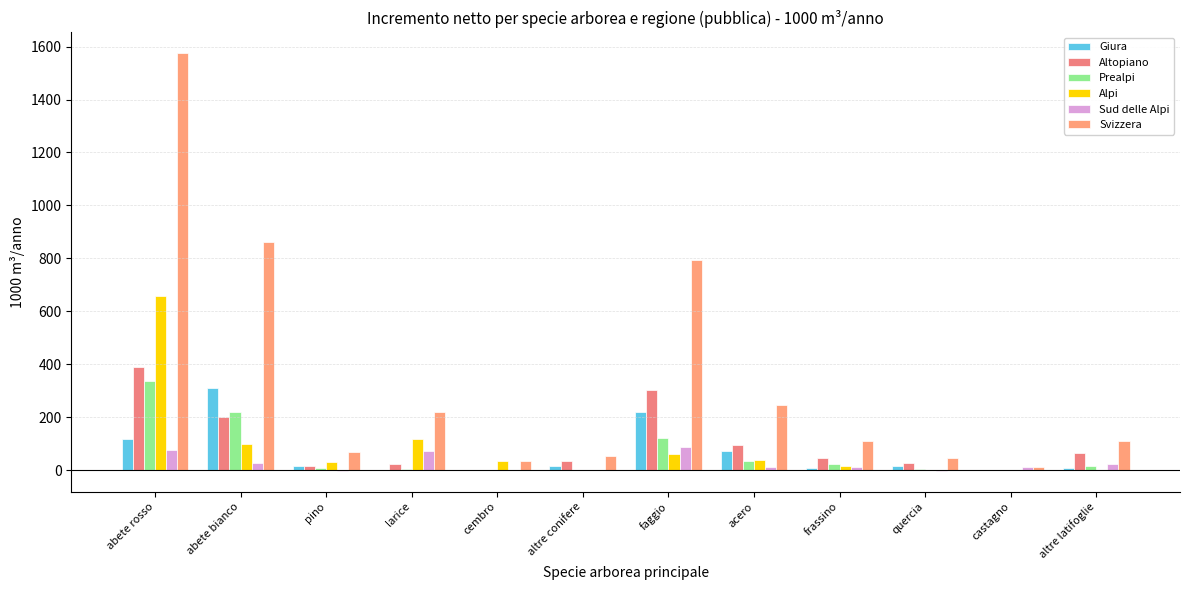

How many series are shown in this chart?

6